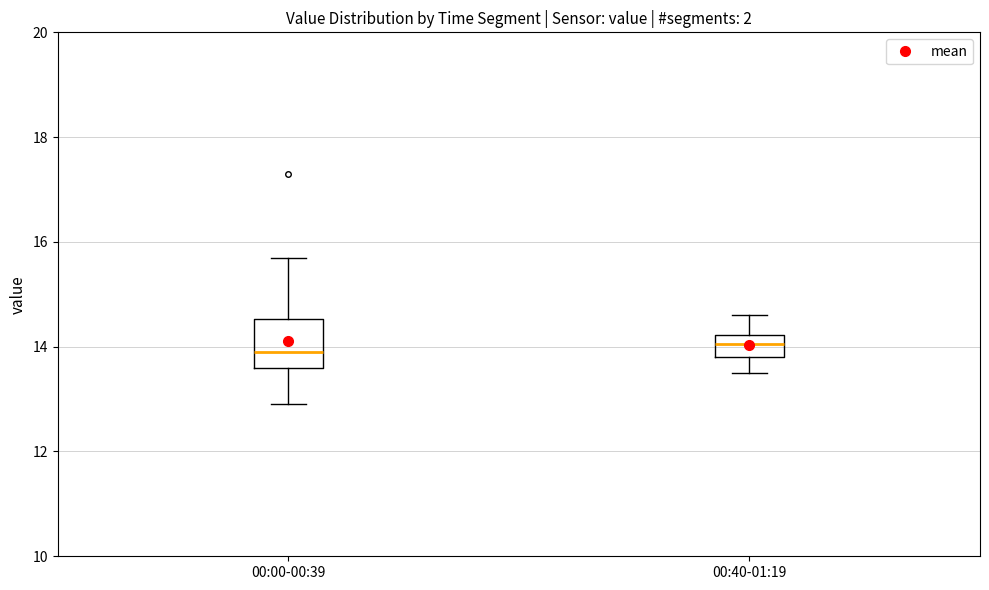

Where does the lower whisker of the box for 00:40-01:19 end on the y-axis? The values are not printed on the chart, so give them approximately, as read against the axis.

13.6